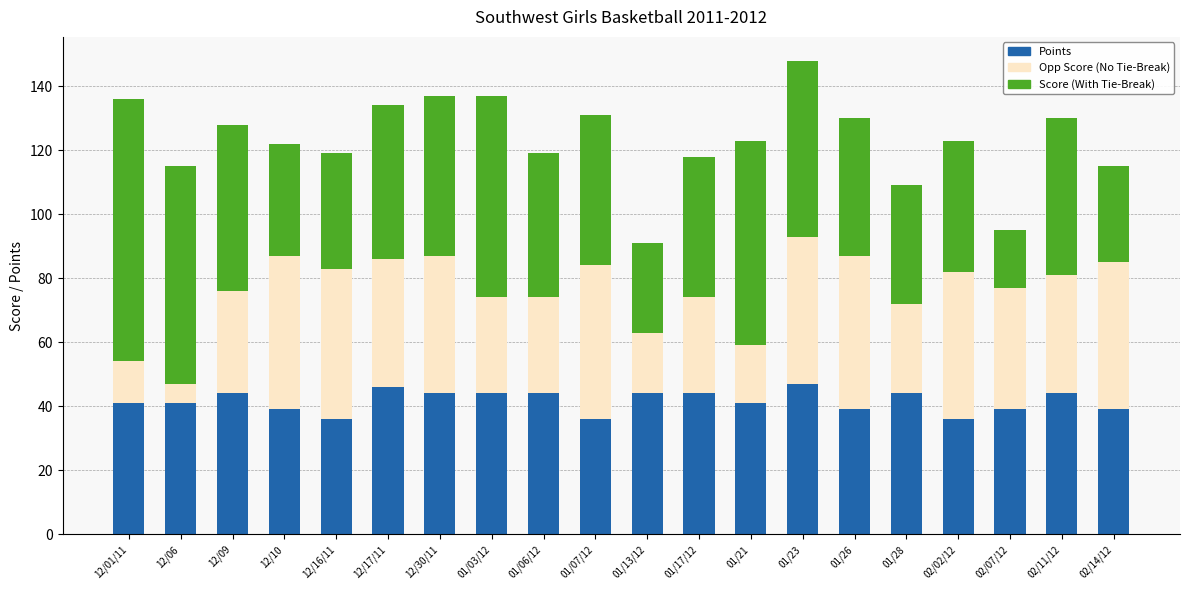

The Points series shows 57 at 01/26. True or false?

False